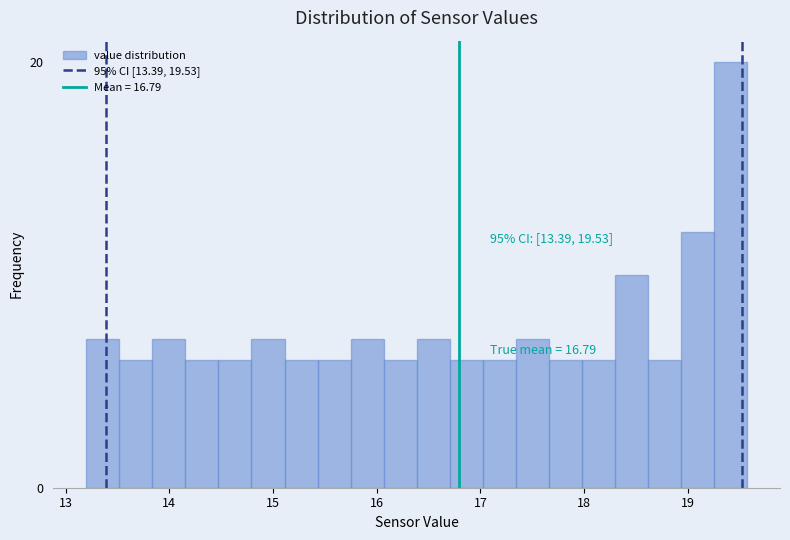

Read against the x-axis, roughly where is the centre of the tallest bar?

19.4